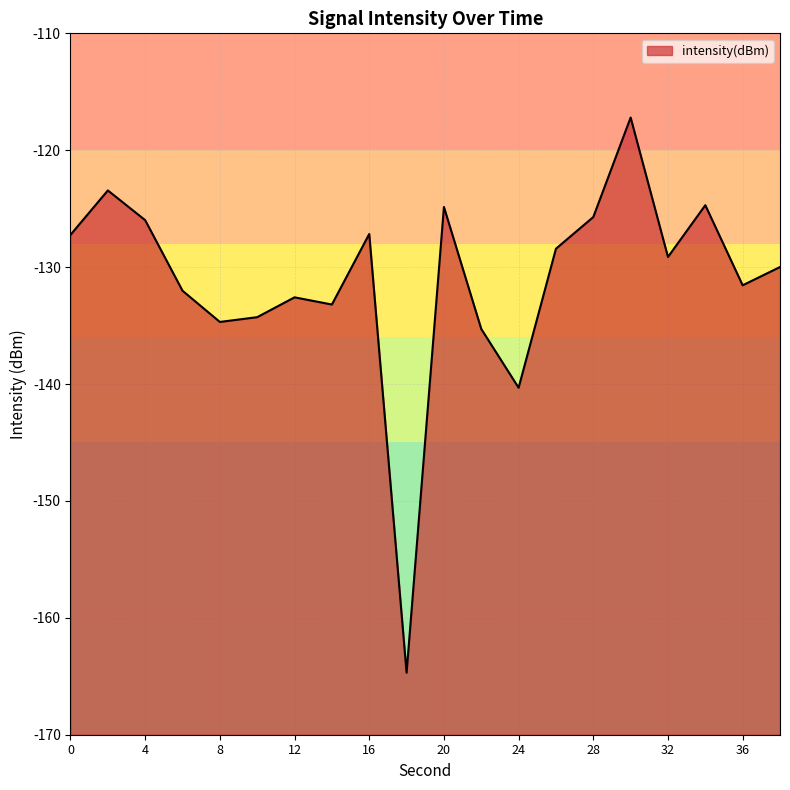

Does the chart display data point markers on the line(s)?

No